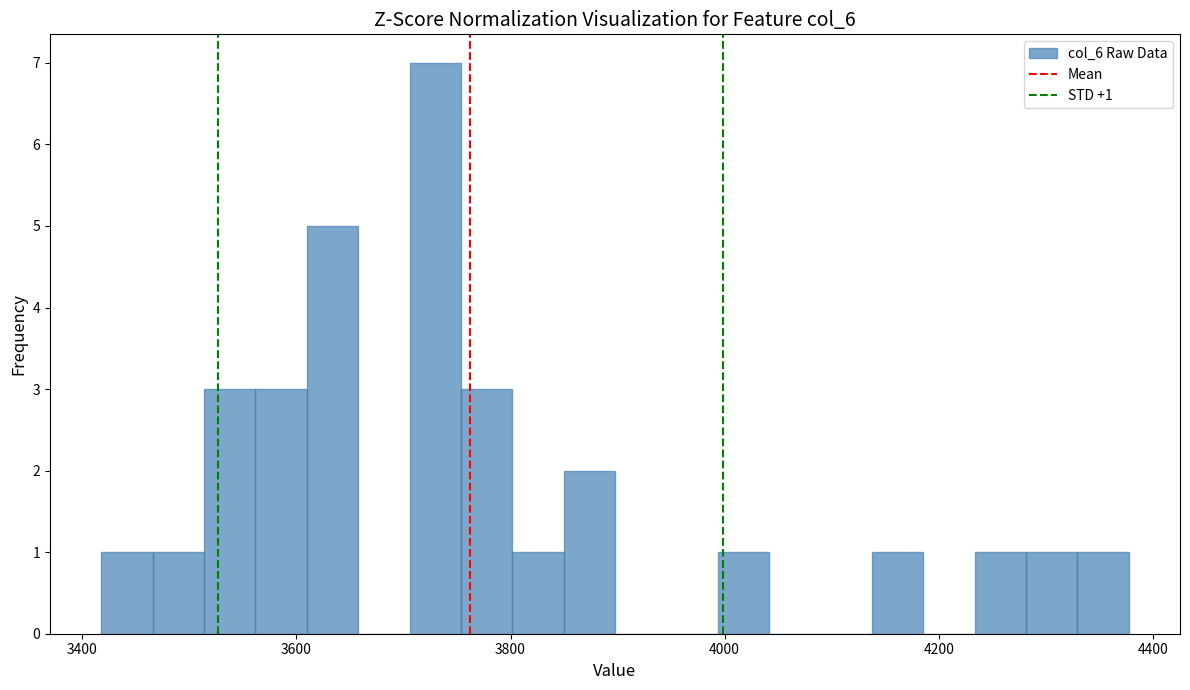

Read against the x-axis, roughly where is the centre of the tallest bar?

3720